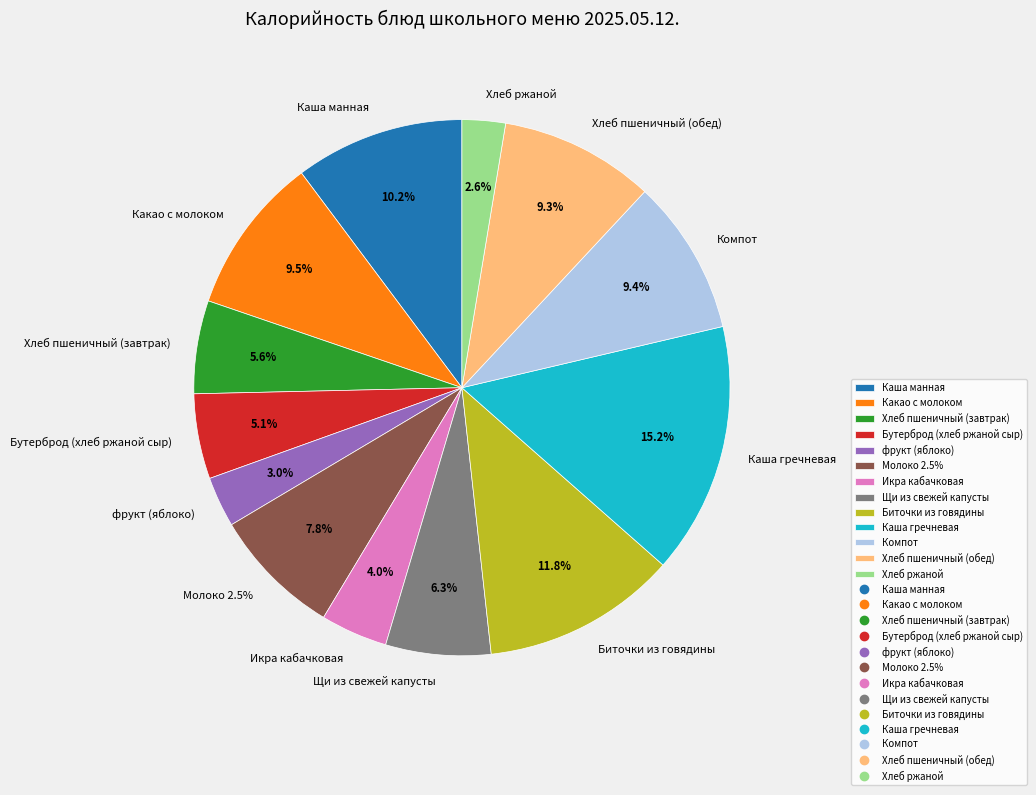

Is there any slice that represents more than half of the pie?

No